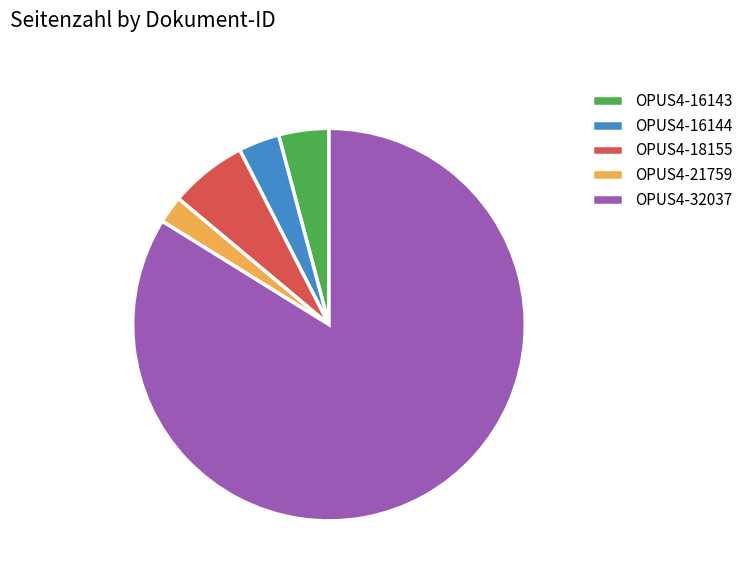

Which category has the biggest portion of the pie?

OPUS4-32037